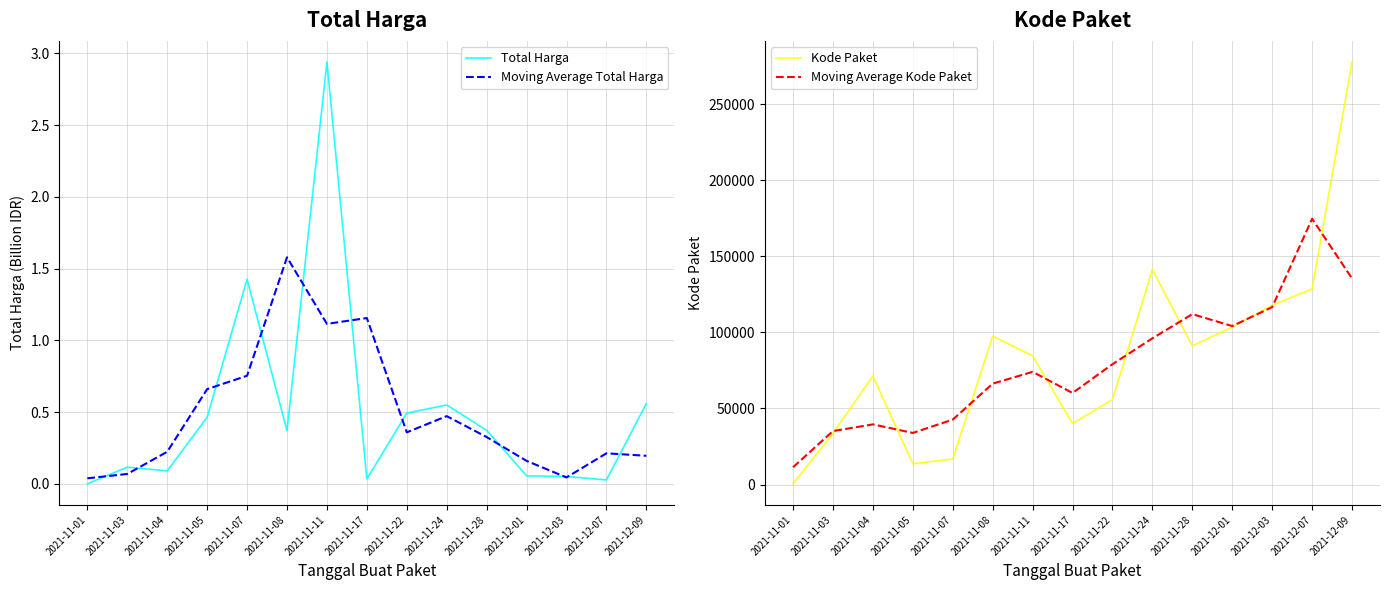

What is the sum of the Total Harga values at 2021-11-11 and 2021-11-17?

3.0